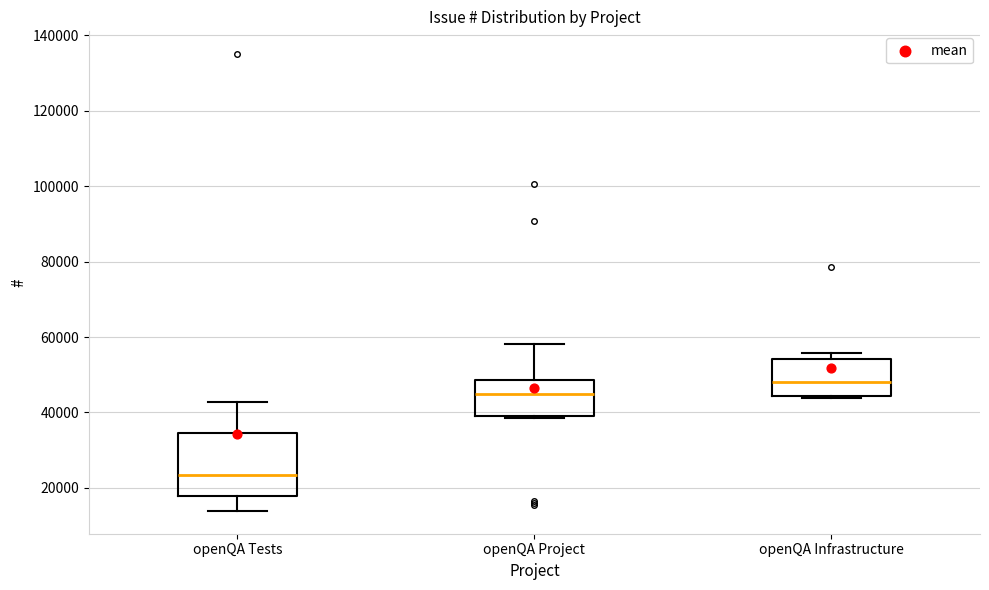

Reading left to right, read every box against the y-axis: the position of its median line, the range the box covers, and the ends of its whiskers. The values are not printed on the chart, so give them approximately, as read against the axis.

openQA Tests: median 24000, box 18000 to 34000, whiskers 14000 to 42000
openQA Project: median 44000, box 40000 to 48000, whiskers 38000 to 58000
openQA Infrastructure: median 48000, box 44000 to 54000, whiskers 44000 to 56000